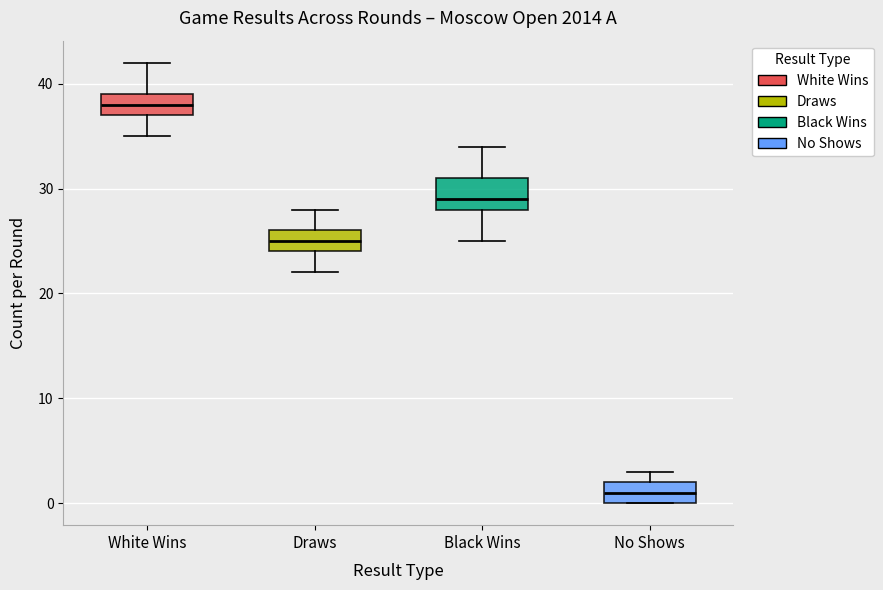

Where does the upper whisker of the box for Black Wins end on the y-axis? The values are not printed on the chart, so give them approximately, as read against the axis.

34